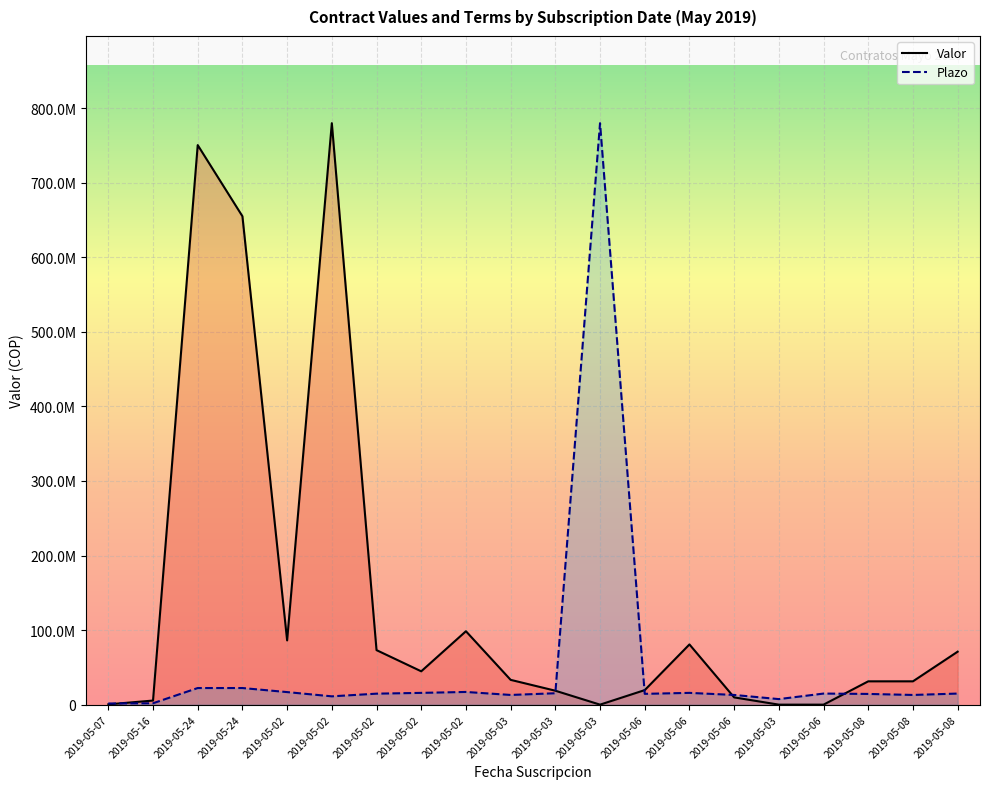

What are all the series names shown in the legend?

Valor, Plazo